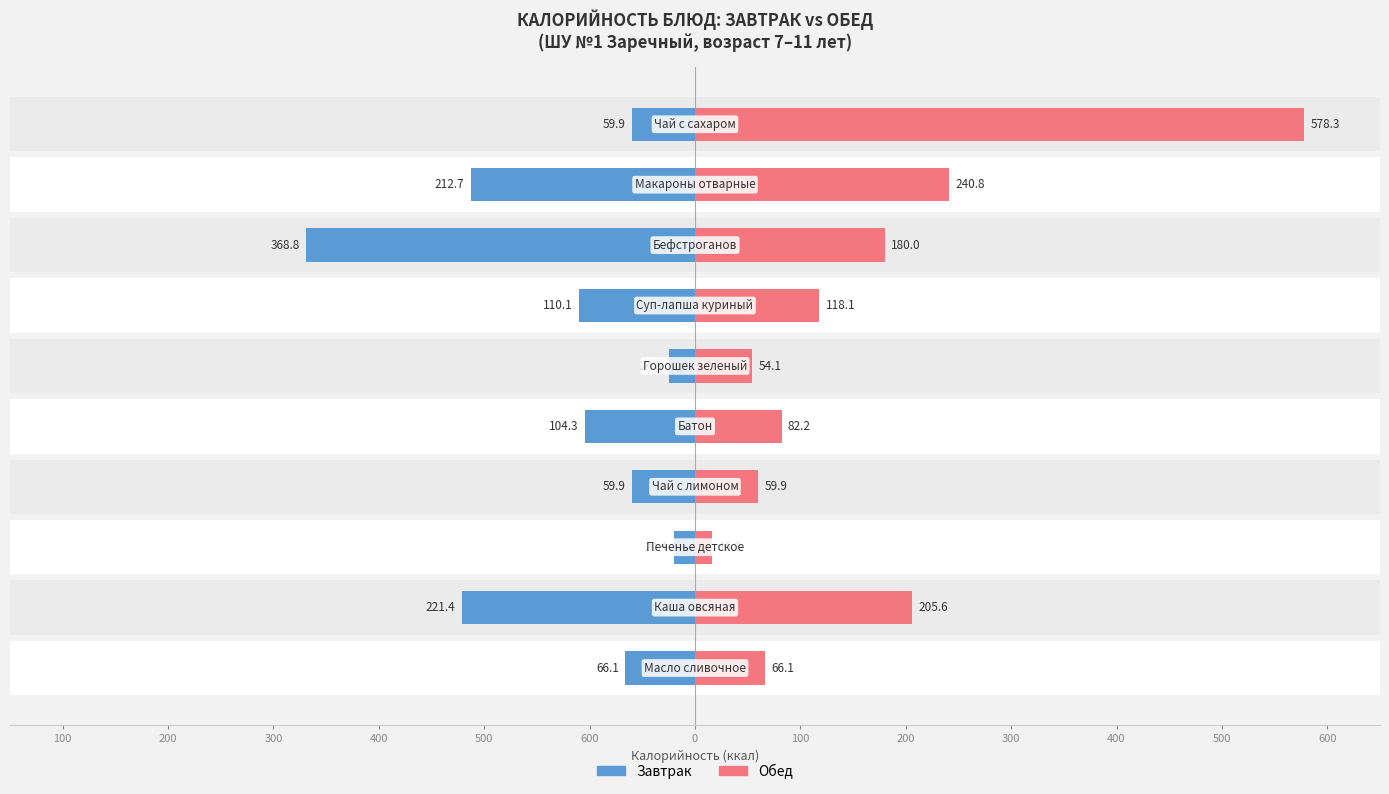

Is the value of Обед at 600 greater than the value of Завтрак at 100?

Yes